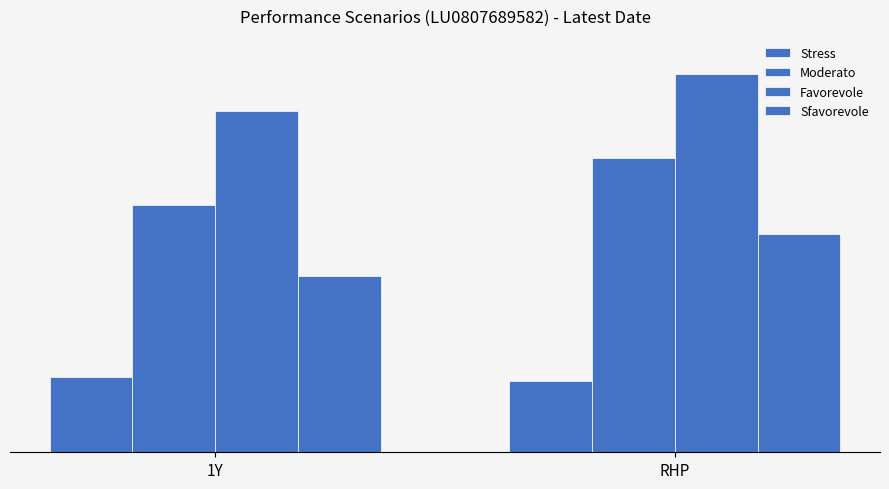

Does the chart contain any negative values?

No